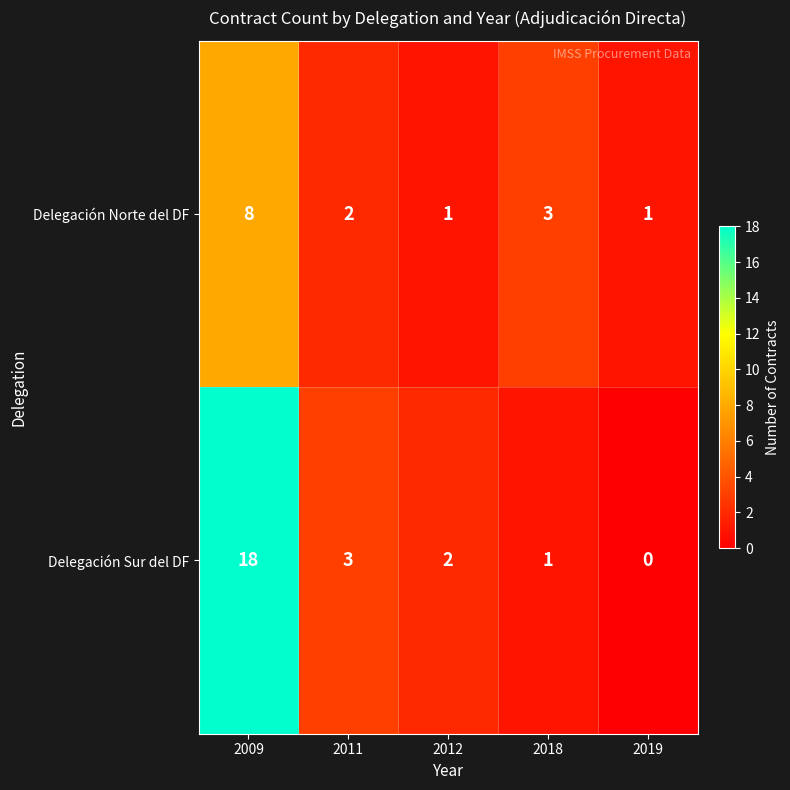

Which series has the largest total across all categories?

Delegación Sur del DF